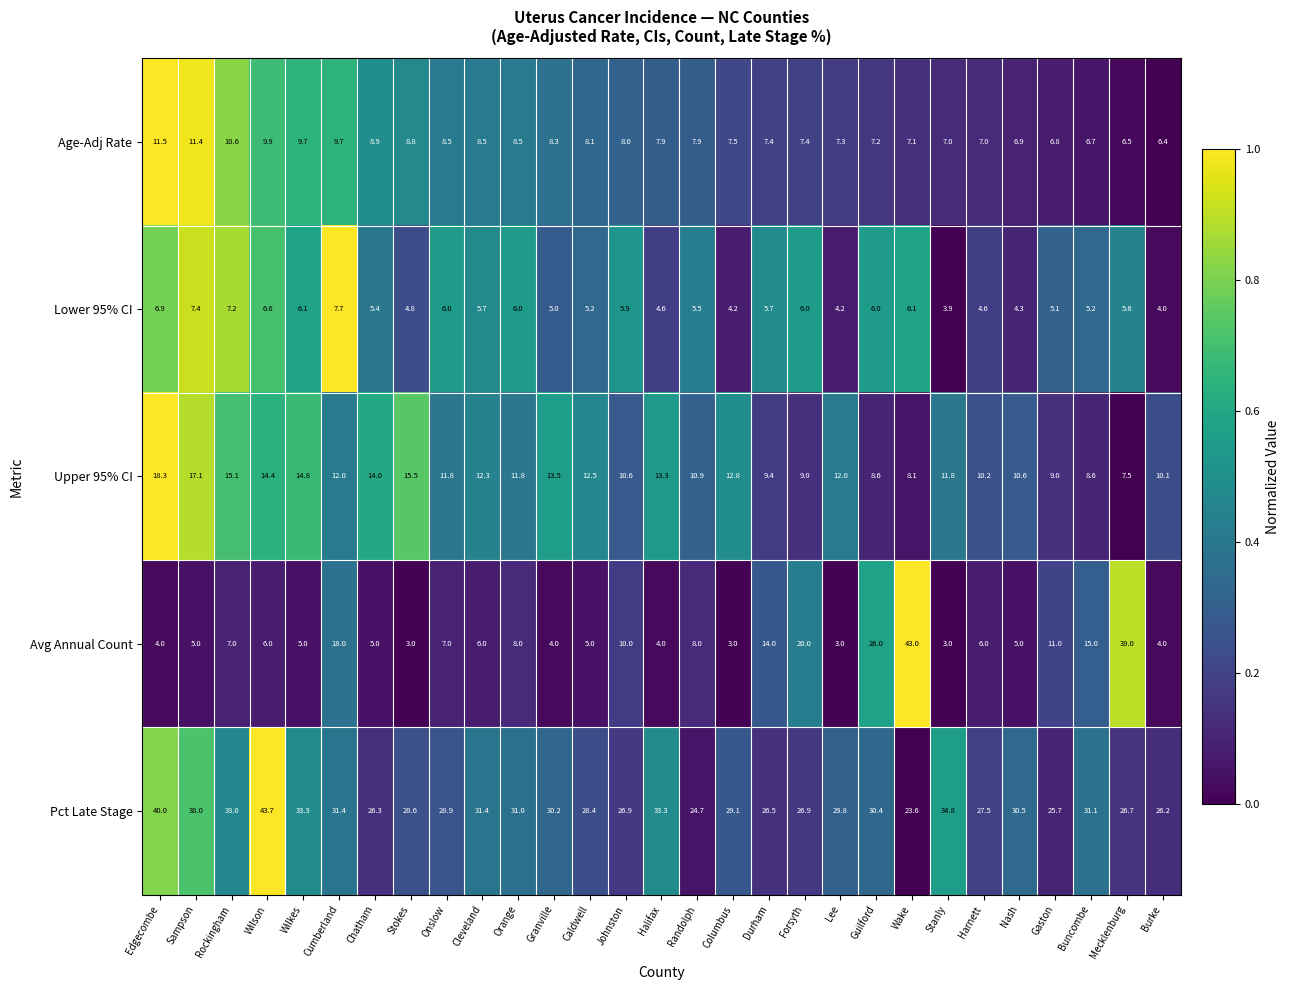

What is the difference between the second highest and minimum values in the Age-Adj Rate series?

5.0